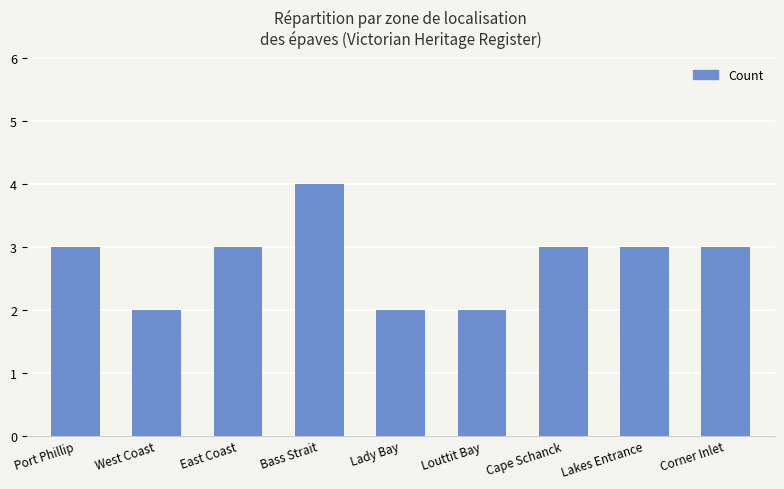

What is the change in value from Louttit Bay to Lakes Entrance?

+1